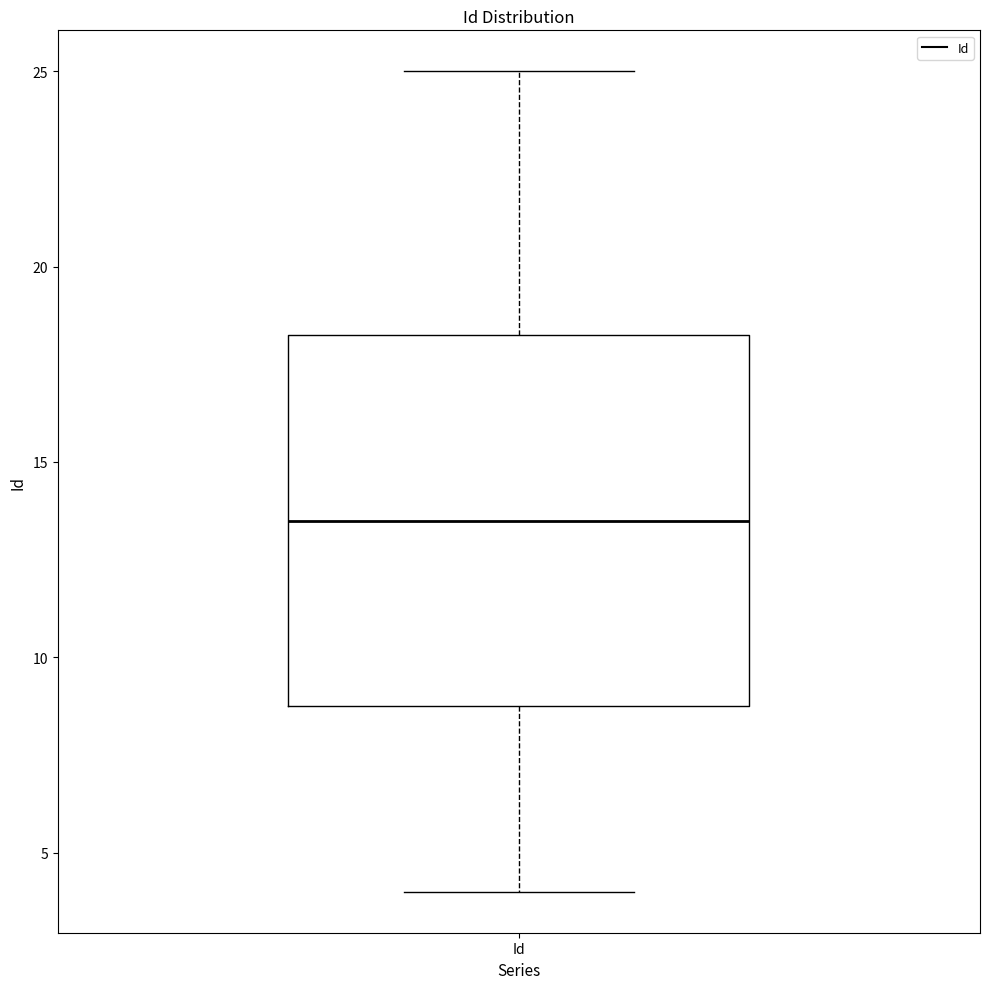

Read this box plot against the y-axis: the position of the median line, the range covered by the box, and the ends of both whiskers. The values are not printed on the chart, so give them approximately, as read against the axis.

median 13.5, box 9.0 to 18.5, whiskers 4.0 to 25.0